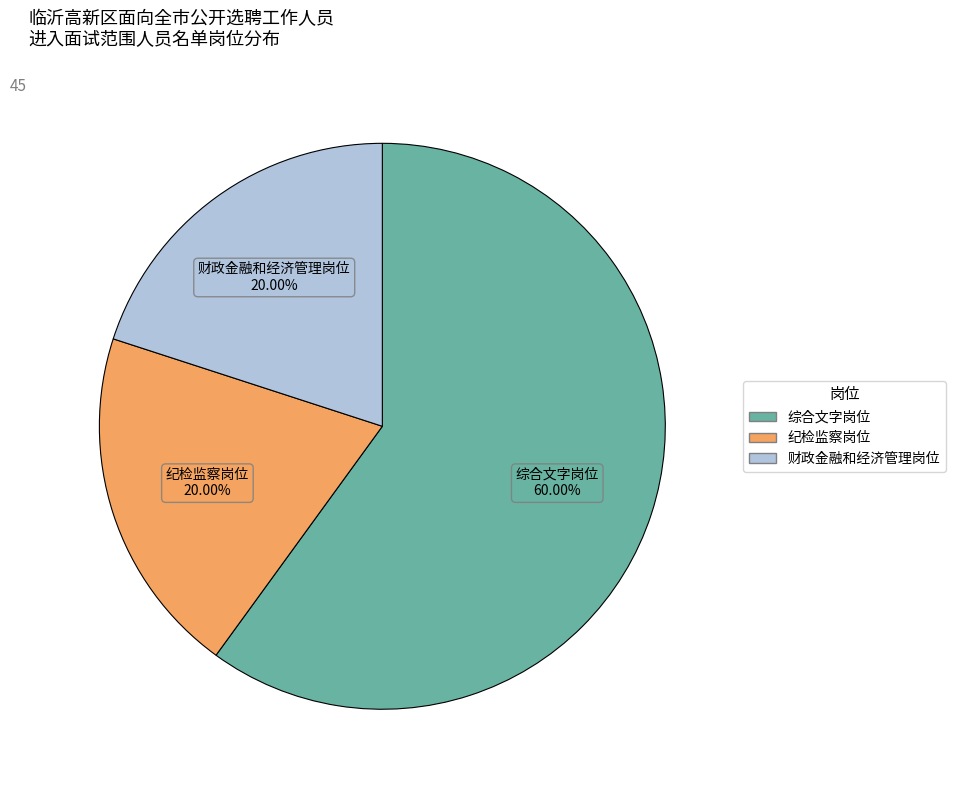

Is it true that 财政金融和经济管理岗位 is 30% of the pie?

False